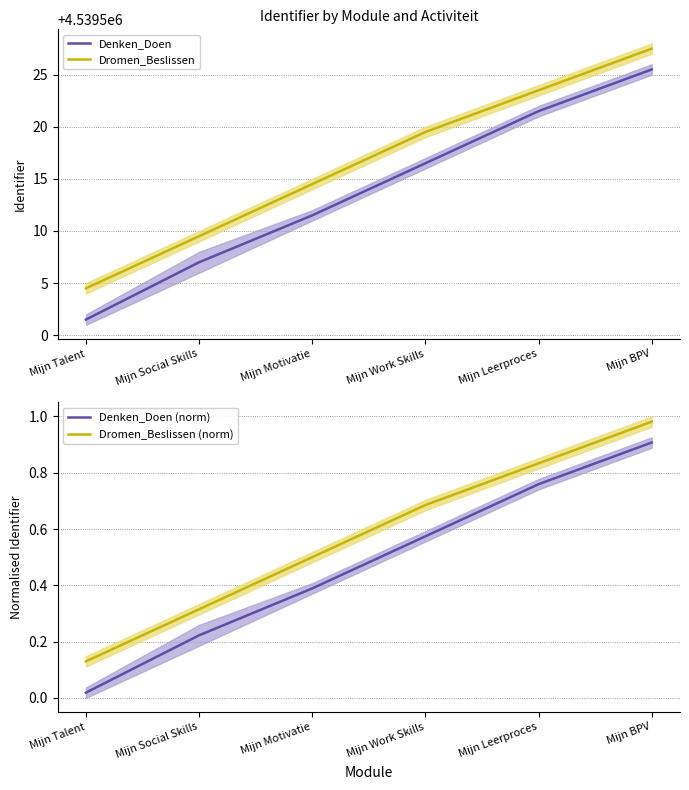

Rank the series by their maximum value, from highest to lowest.

Dromen_Beslissen, Denken_Doen, Dromen_Beslissen (norm), Denken_Doen (norm)